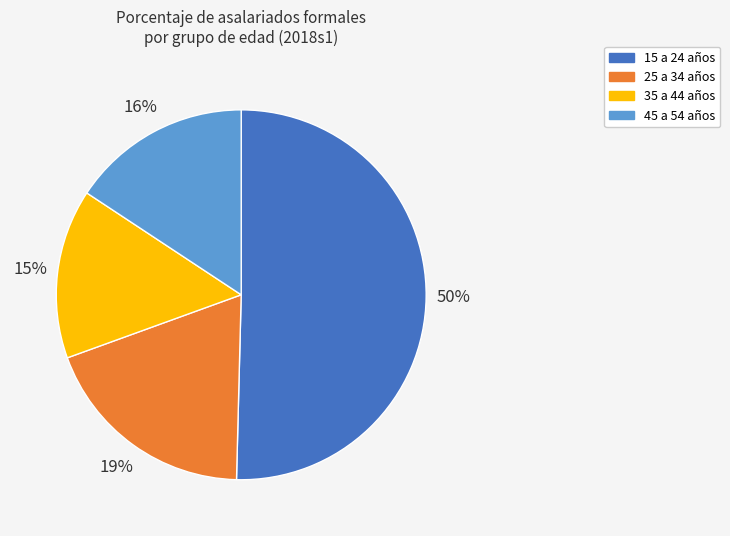

What percentage is the 25 a 34 años slice, to the nearest percent?

19%